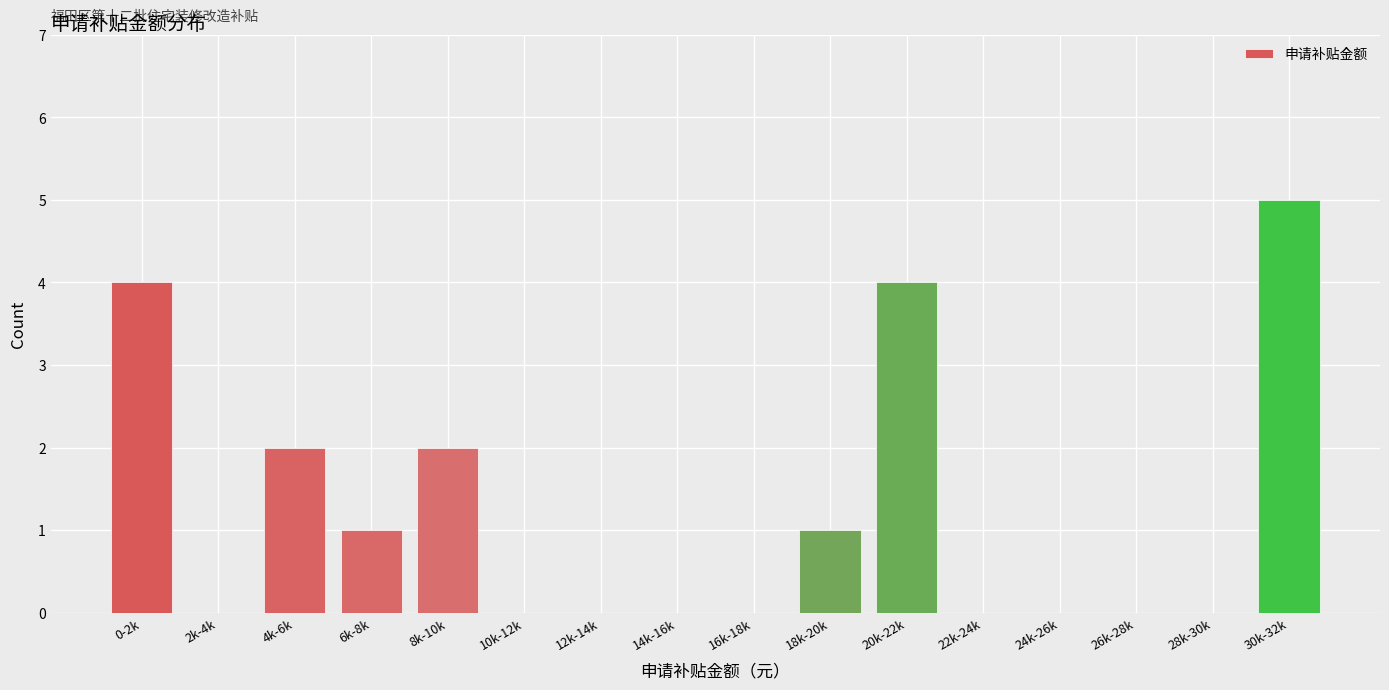

Reading left to right, transcribe all the data shown in this chart.

0-2k=4	2k-4k=0	4k-6k=2	6k-8k=1	8k-10k=2	10k-12k=0	12k-14k=0	14k-16k=0	16k-18k=0	18k-20k=1	20k-22k=4	22k-24k=0	24k-26k=0	26k-28k=0	28k-30k=0	30k-32k=5